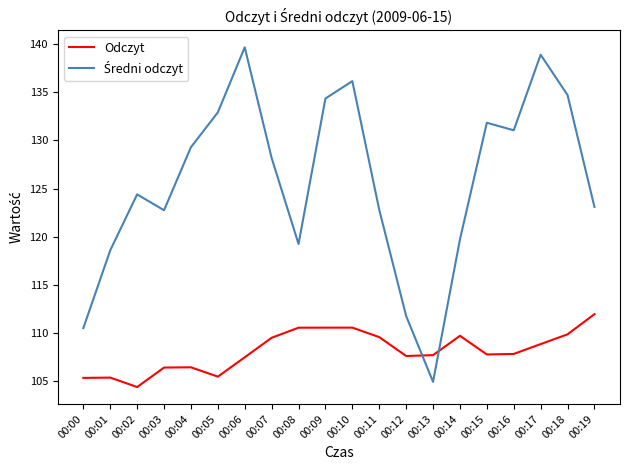

How many lines are shown in the chart?

2